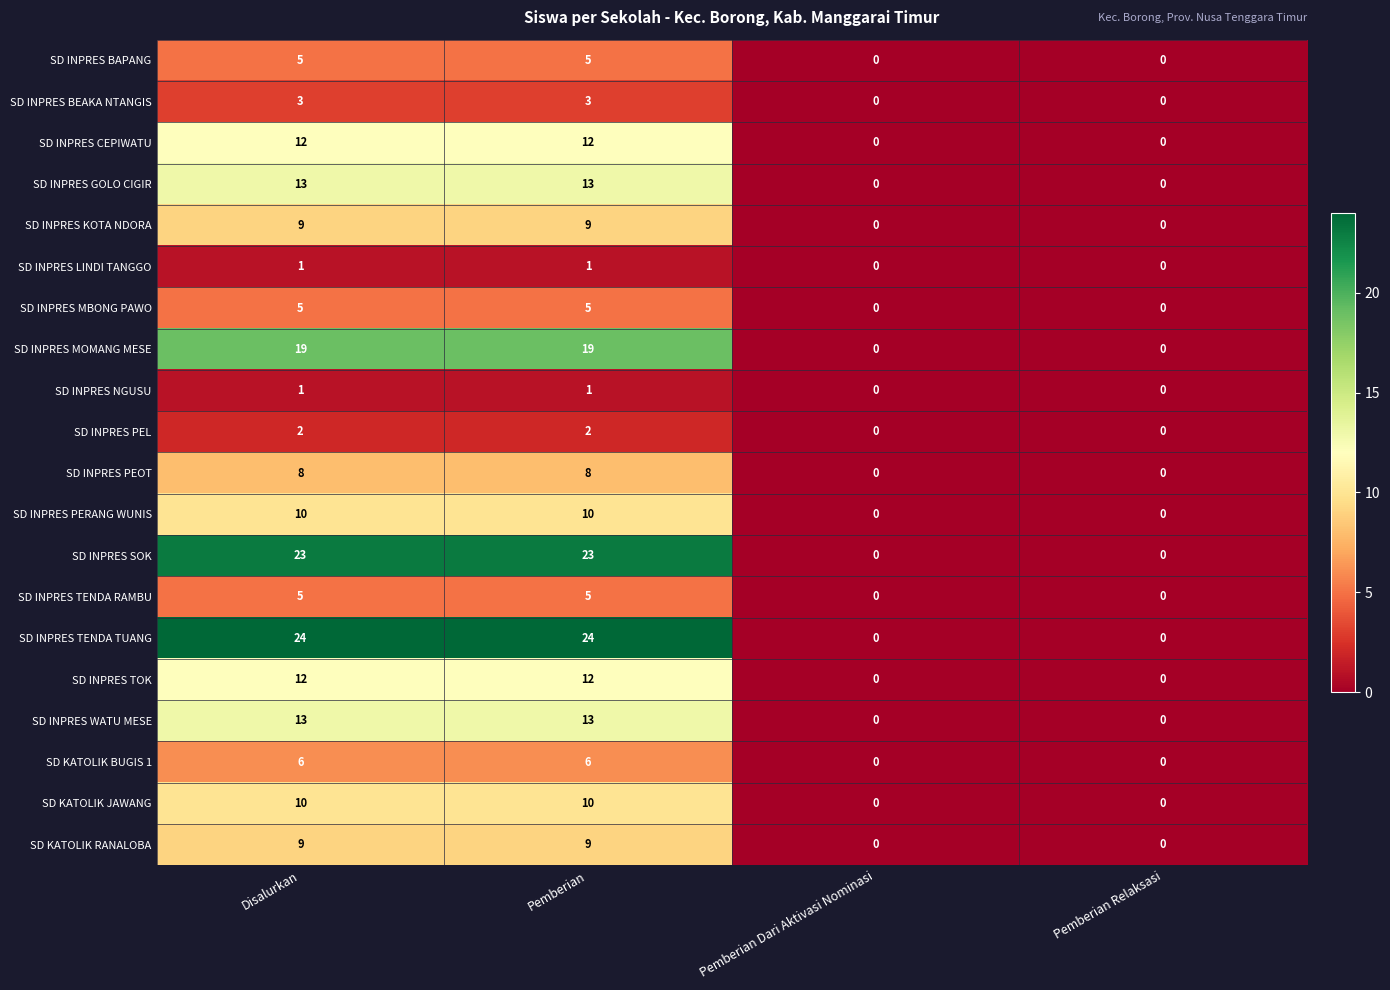

Count the SD INPRES PEL values in the range 0 to 2.

4